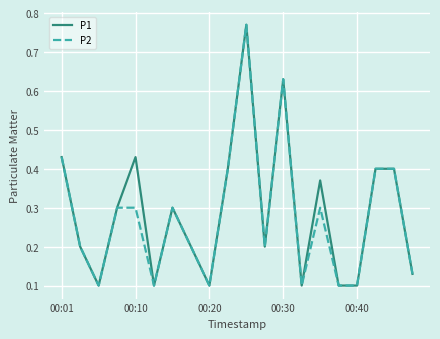

At how many categories does at least one series exceed 0?

20